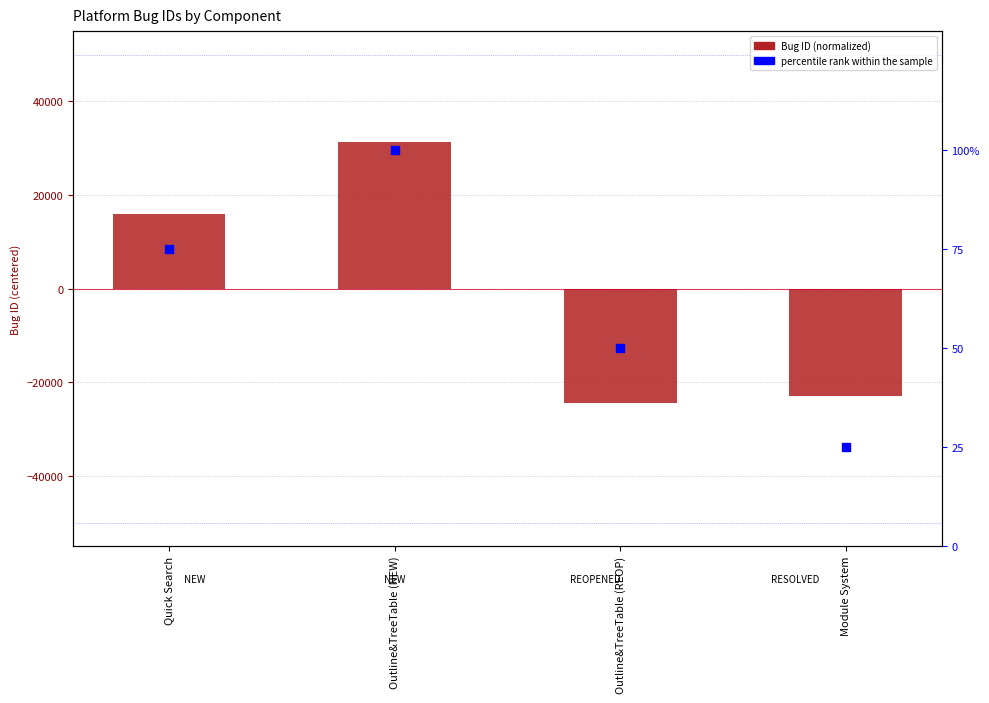

Between Outline&TreeTable (NEW) and Quick Search, which is larger?

Outline&TreeTable (NEW)